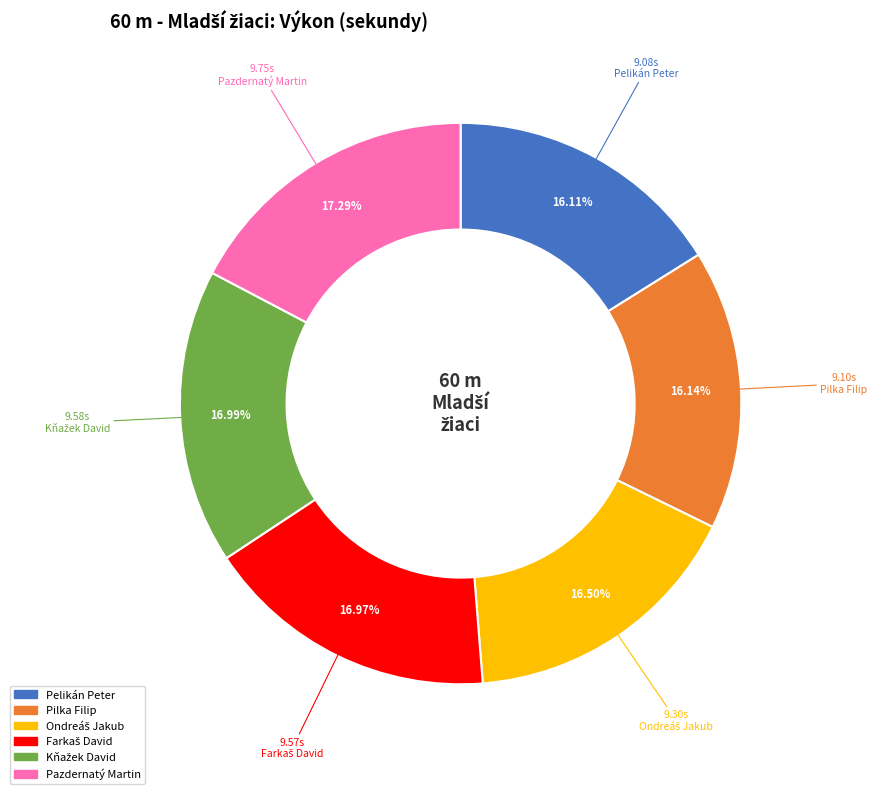

Is there any slice that represents more than half of the pie?

No